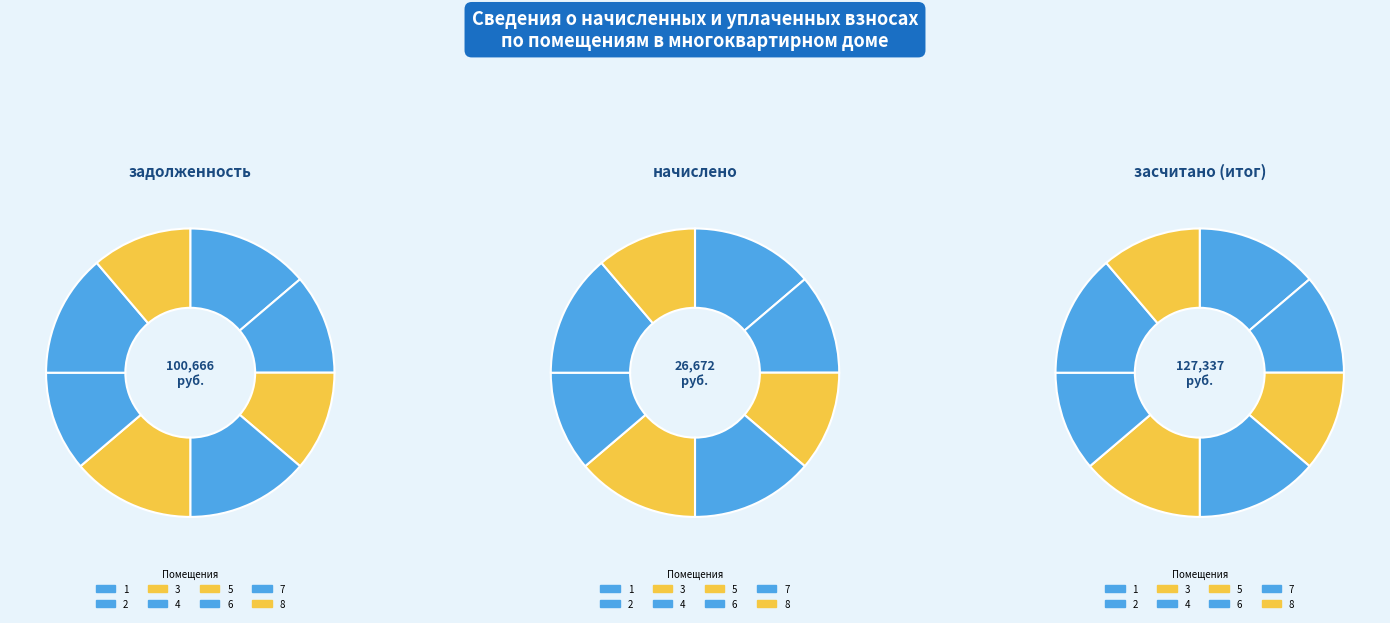

Does any single category account for the majority?

No